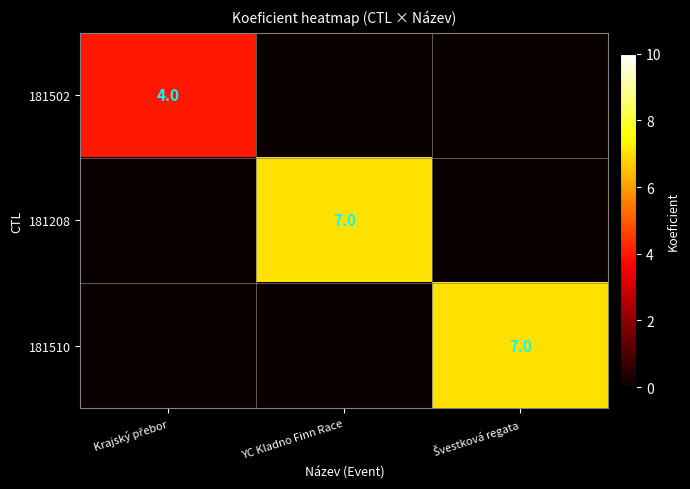

What is the difference between the maximum and minimum values in the 181502 series?

4